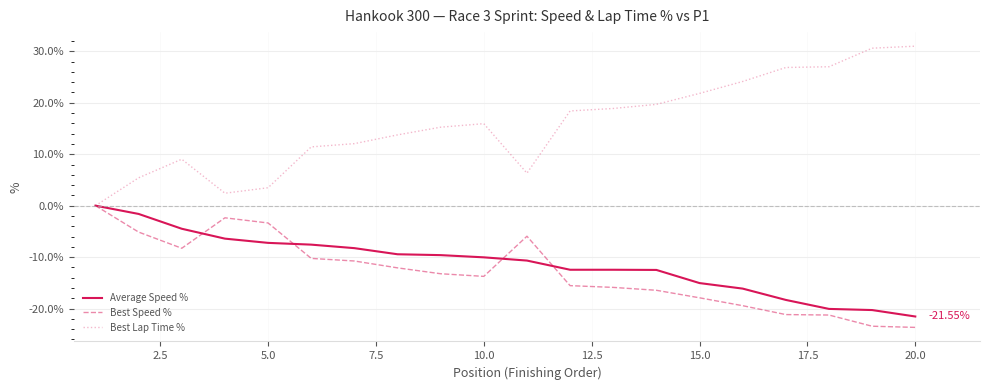

Which series has the largest total across all categories?

Best Lap Time %